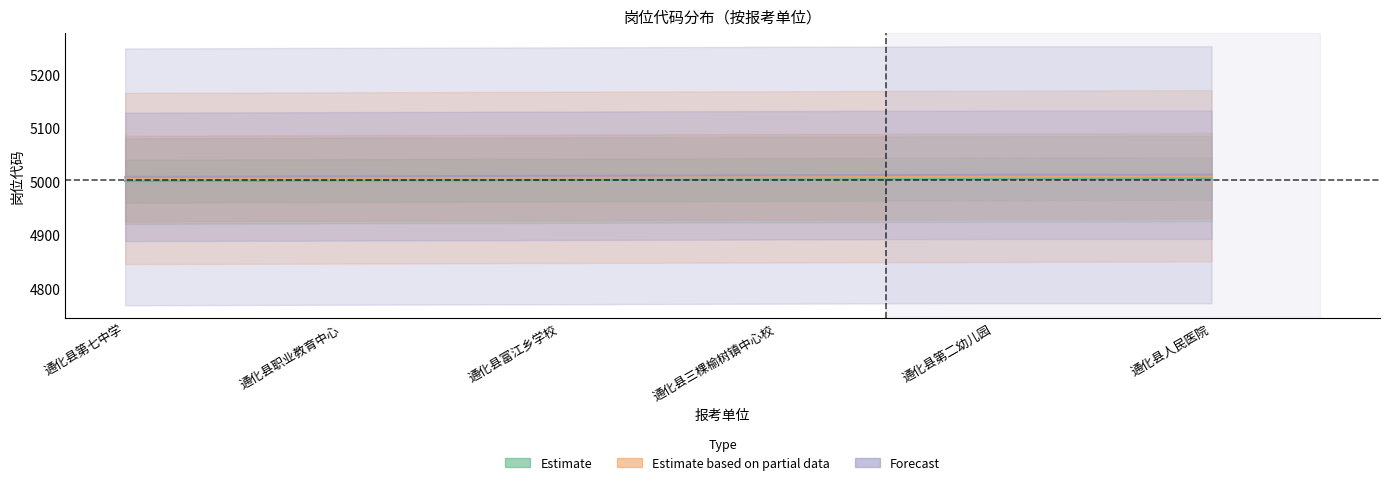

What is the value of the Forecast point at the 3rd from the left?

5011